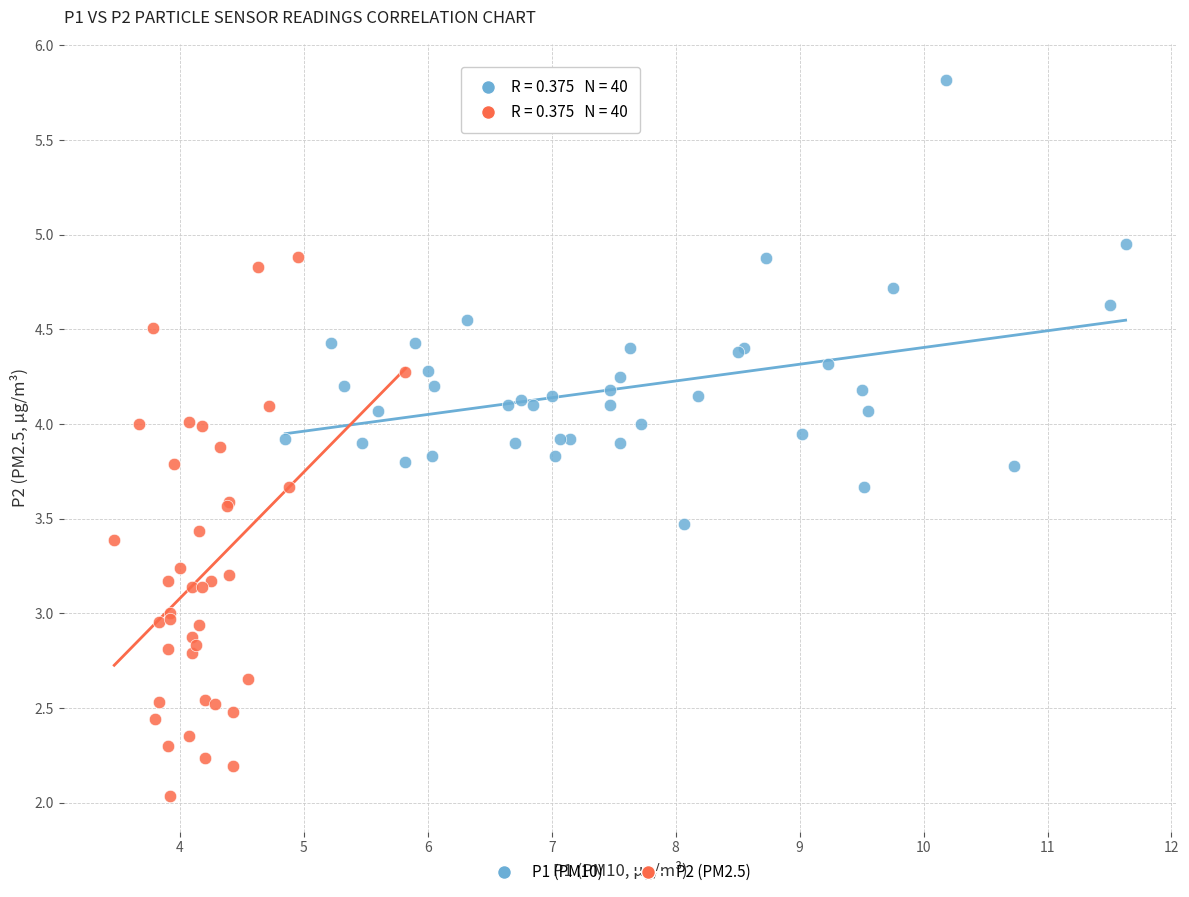

What are all the series names shown in the legend?

P1 (PM10), P2 (PM2.5)